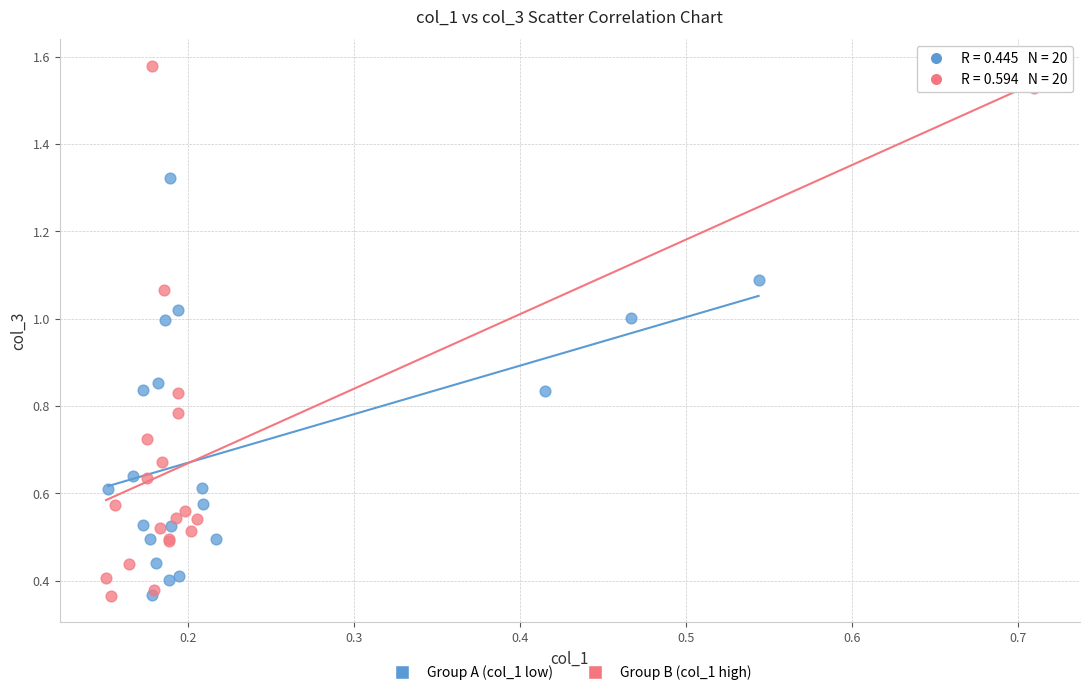

Which series has the widest spread of Y values?

Group B (col_1 high)